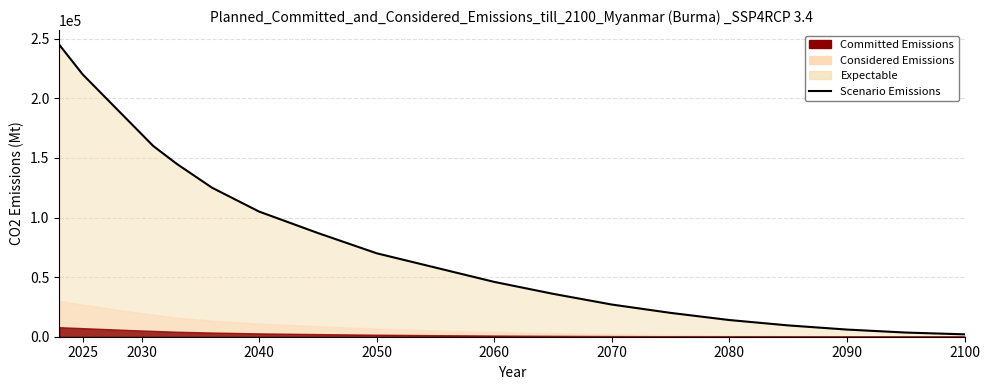

Count the number of categories in the chart.

20